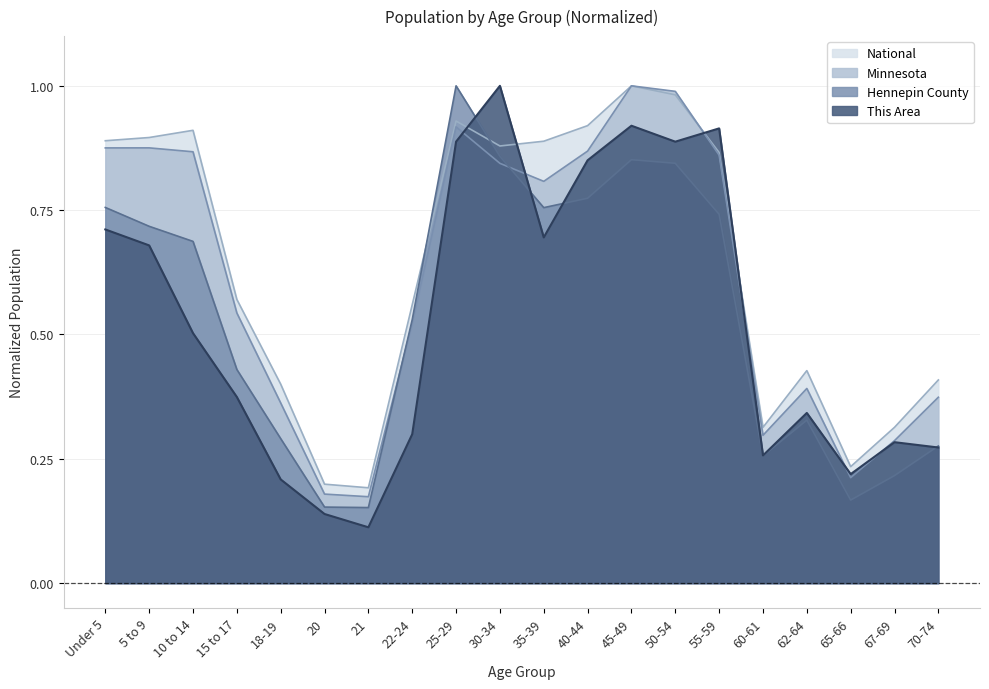

What is the difference between the highest and lowest values at 55-59?

0.2